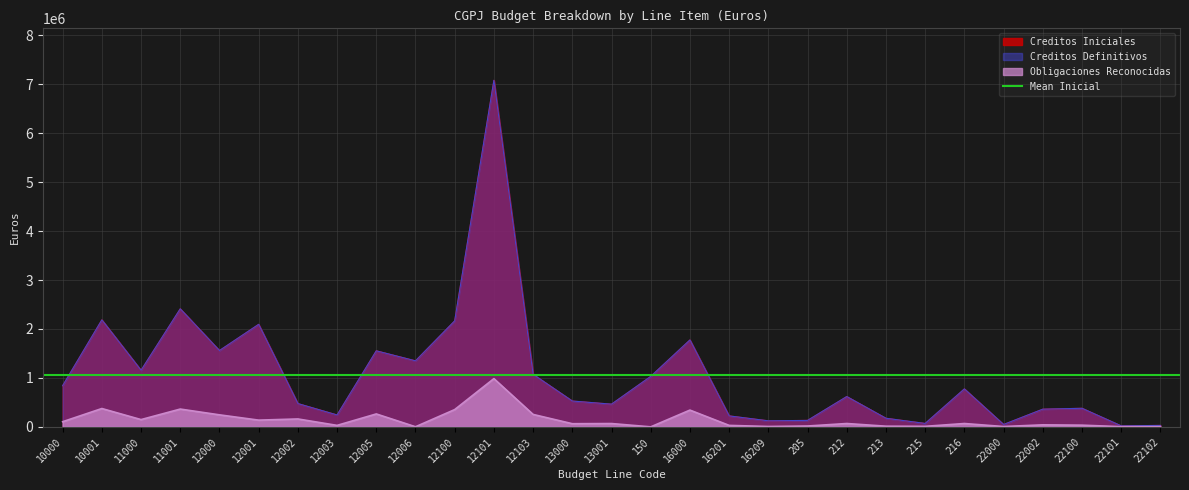

What is the value of the Obligaciones Reconocidas point at the 1st from the left?

105631.9